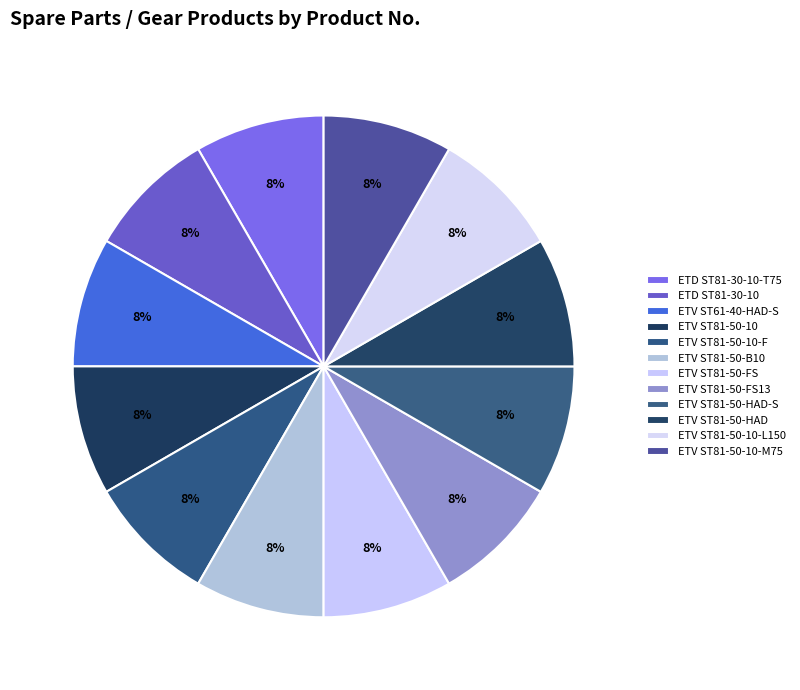

The ETV ST81-50-FS slice represents 1% of the pie. True or false?

False